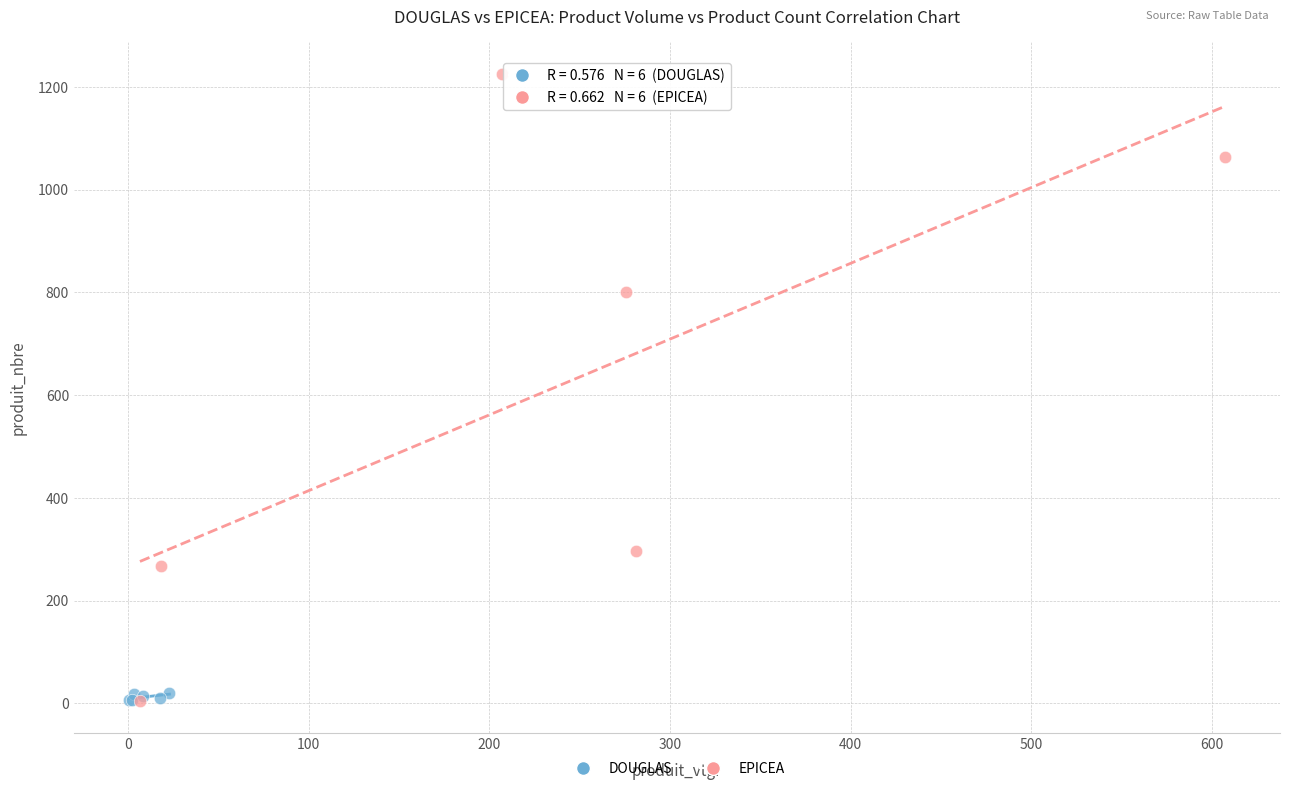

Which series has the largest Y range (max minus min)?

EPICEA